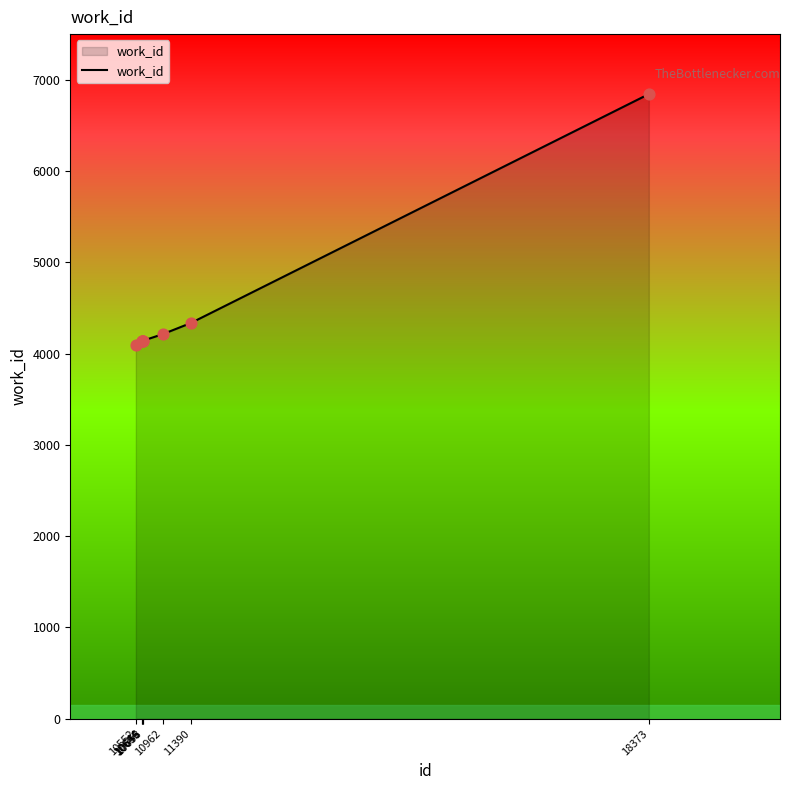

What is the change in value from 10552 to 18373?

+2744